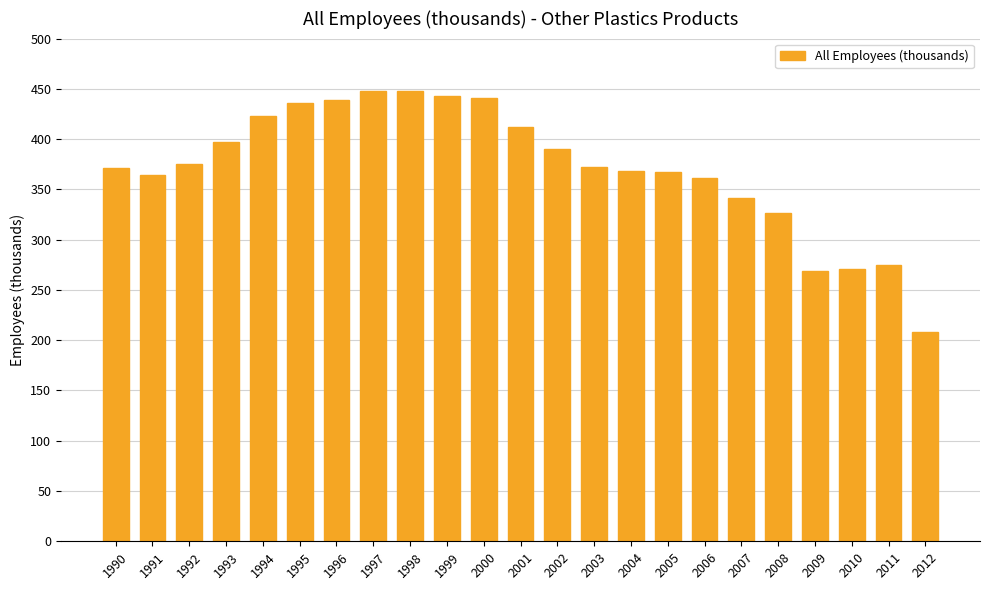

What is the change in value from 1994 to 2009?

-153.6